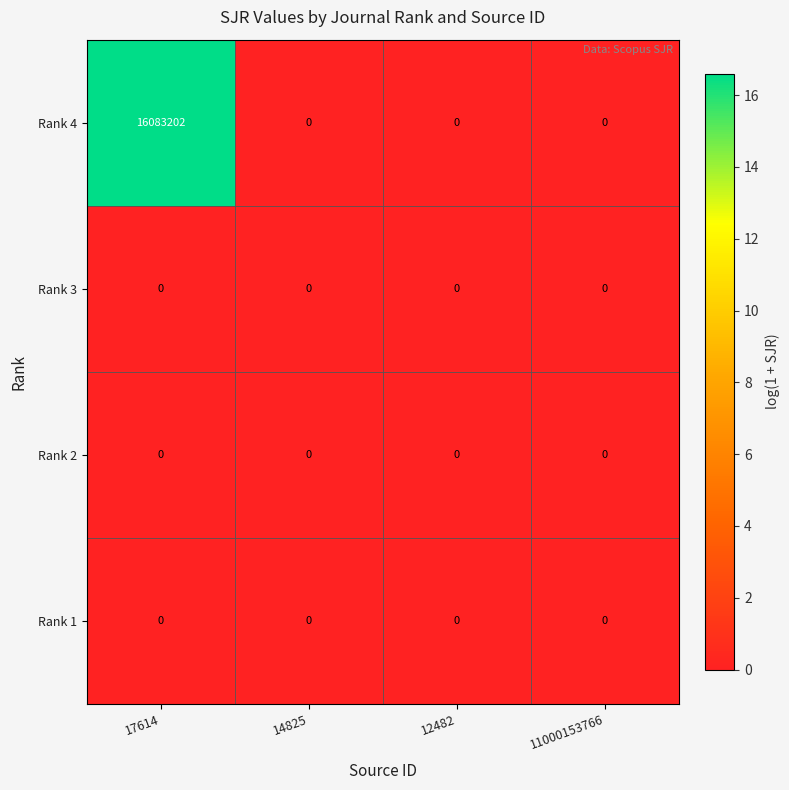

Reading left to right, transcribe all the data shown in this chart.

Rank 4: 16083202	0	0	0
Rank 3: 0	0	0	0
Rank 2: 0	0	0	0
Rank 1: 0	0	0	0